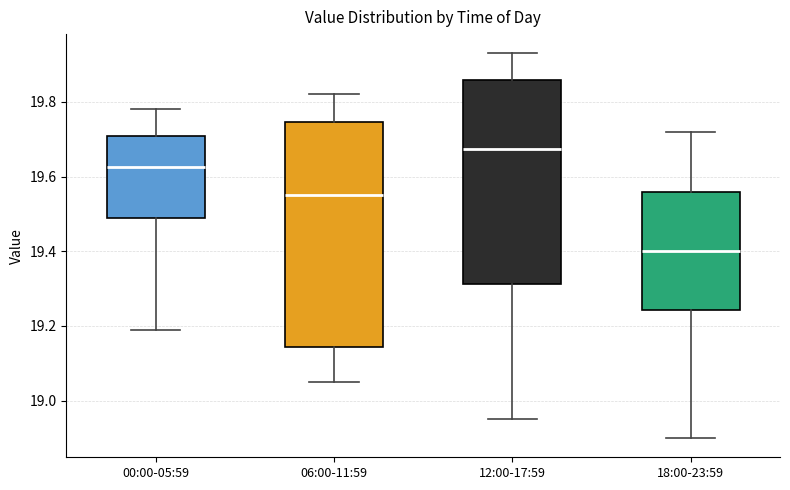

Which box's median line is the highest?

12:00-17:59